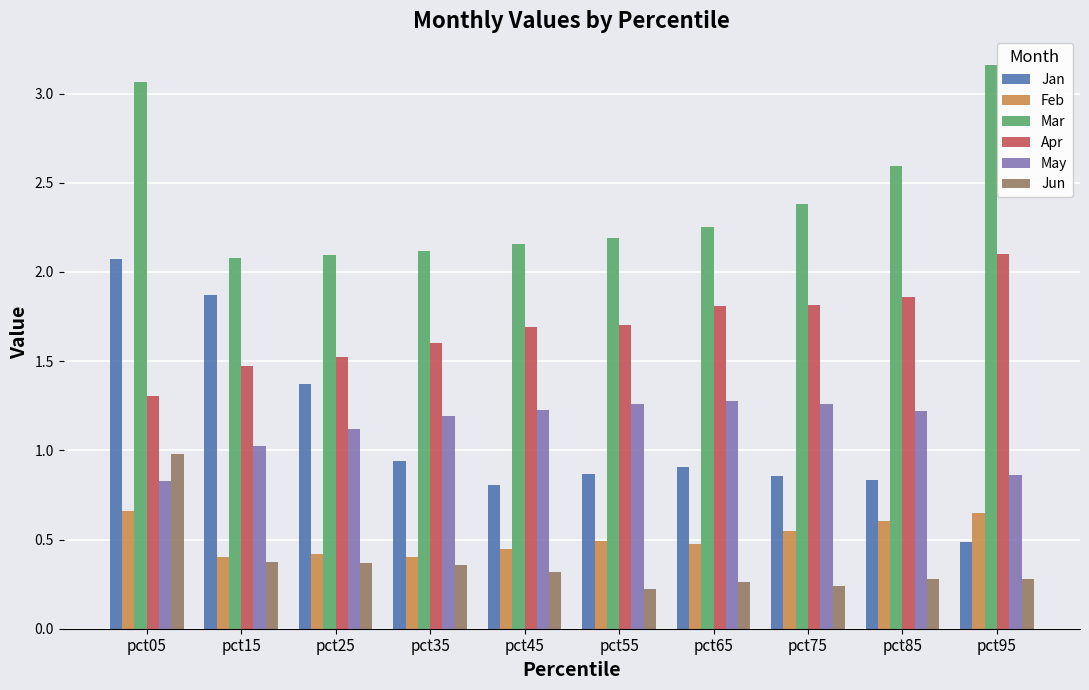

Are the bars grouped side by side (vs. stacked)?

Yes